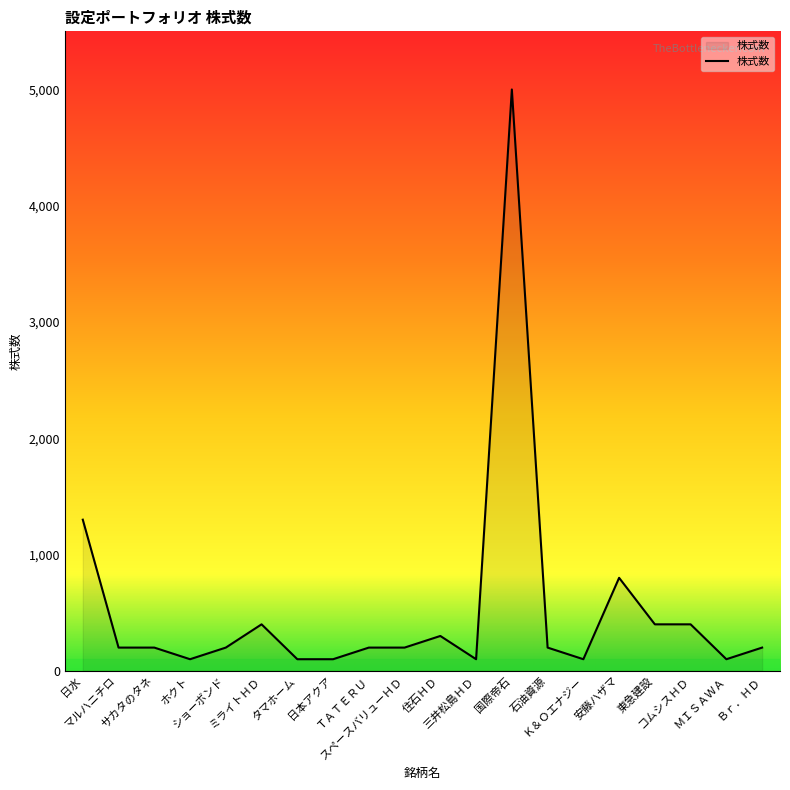

What is the difference between the maximum and minimum values?

4900